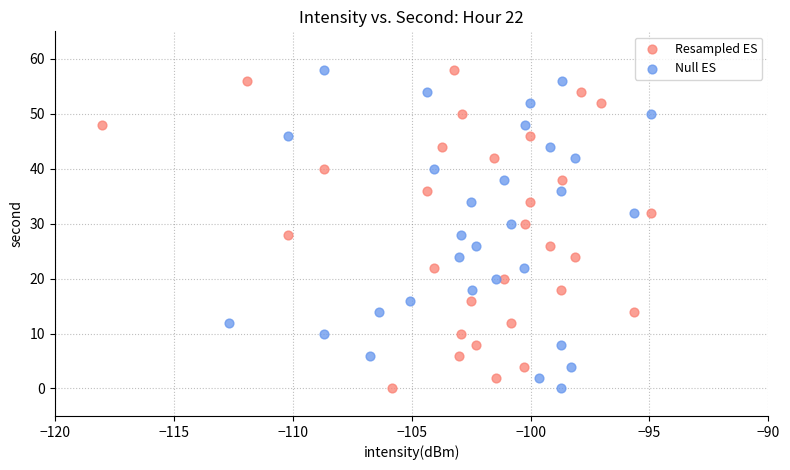

What are all the series names shown in the legend?

Resampled ES, Null ES